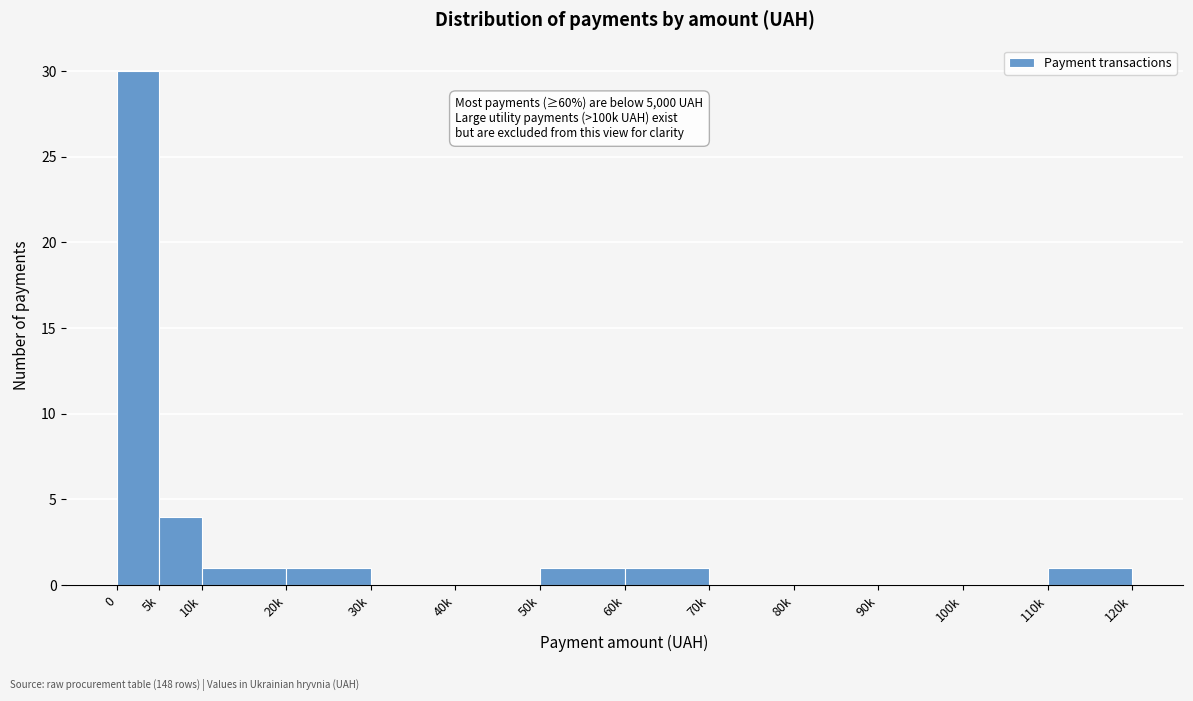

Reading left to right, list all the values displayed in this chart.

0=30	5k=4	10k=1	20k=1	30k=0	40k=0	50k=1	60k=1	70k=0	80k=0	90k=0	100k=0	110k=1